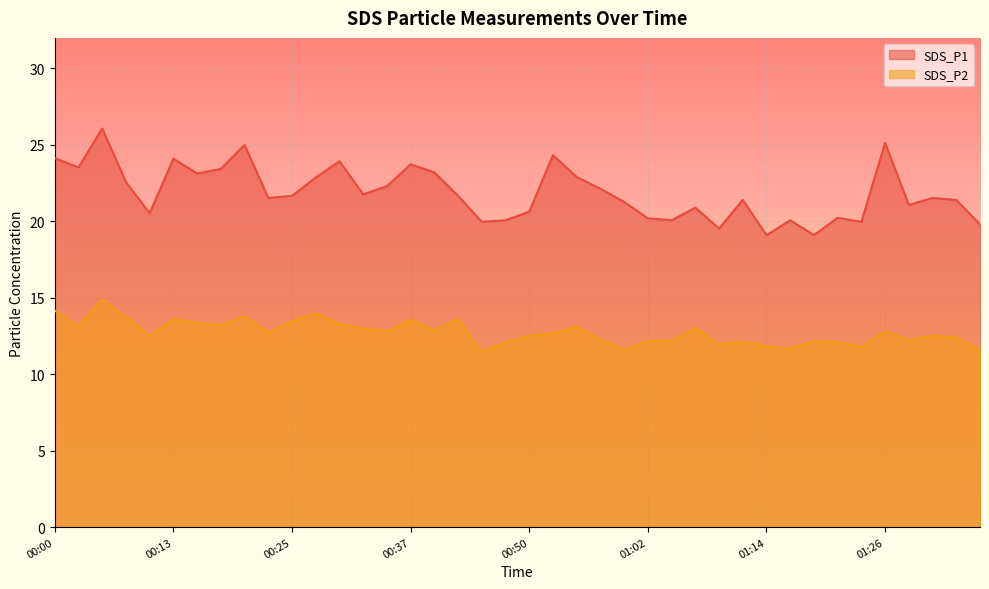

Where is the first local minimum for SDS_P1?

00:03